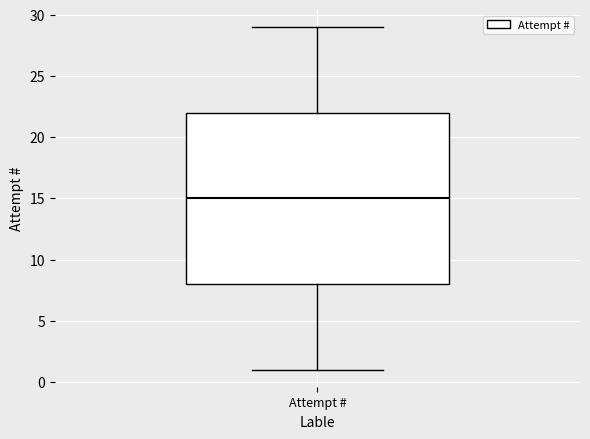

Transcribe this box plot: give where the median line is, the range the box spans, and where the two whiskers end, as read against the y-axis. The values are not printed on the chart, so give them approximately, as read against the axis.

median 15, box 8 to 22, whiskers 1 to 29